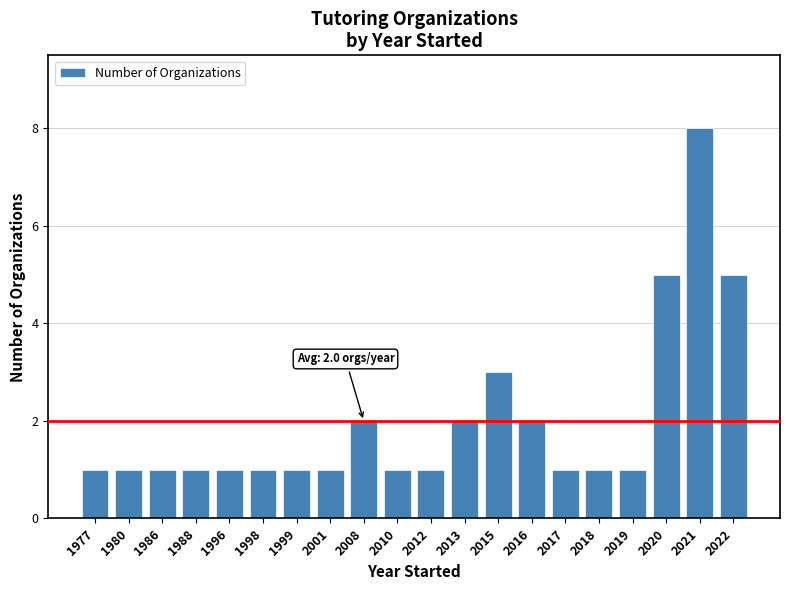

What is the sum of the values at 2020 and 1986?

6